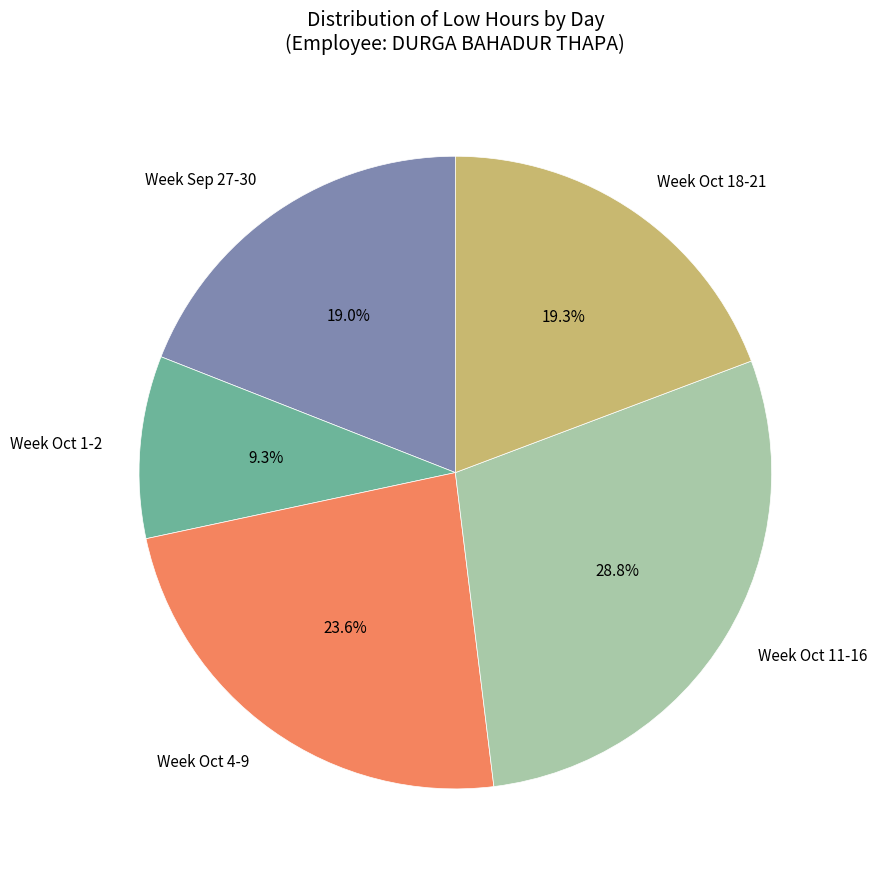

Is there any slice that represents more than half of the pie?

No